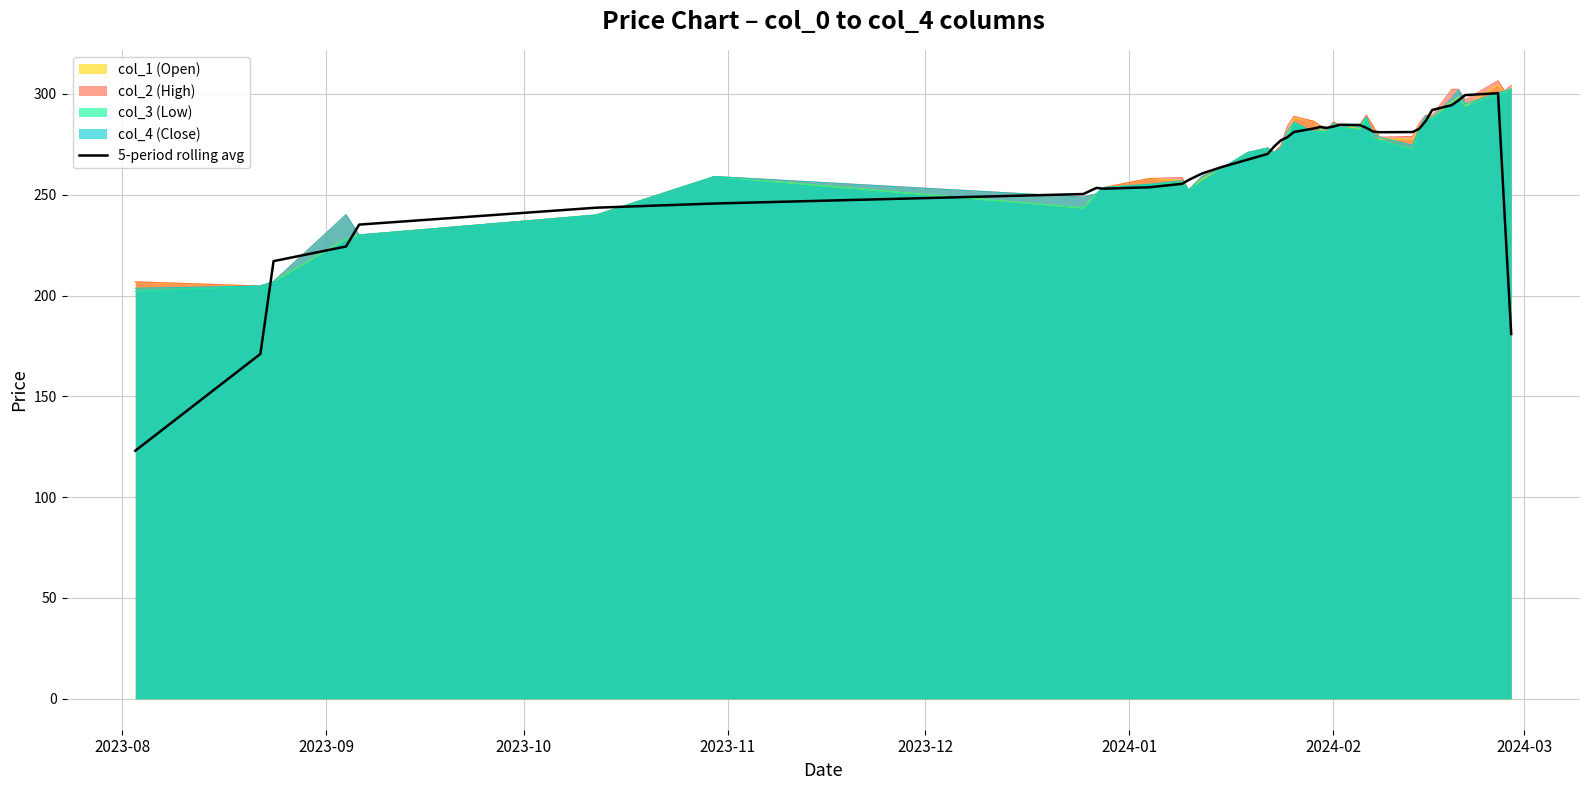

Which series has the largest range (max minus min)?

5-period rolling avg